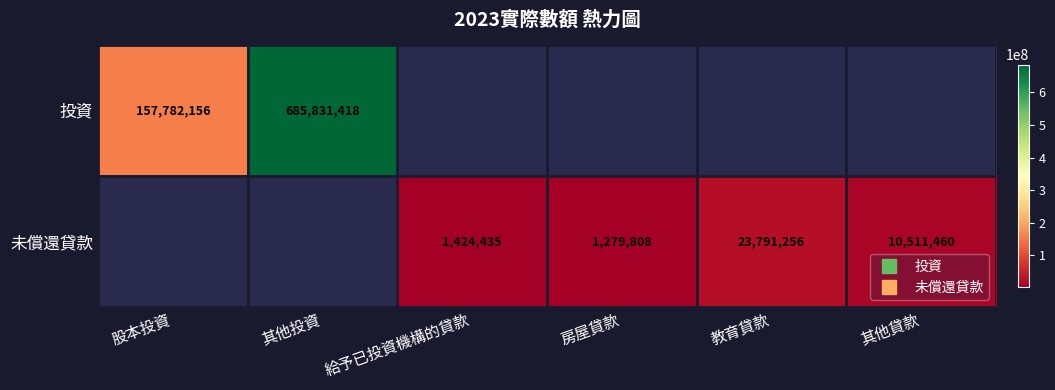

At how many categories does at least one series exceed 353710912?

1